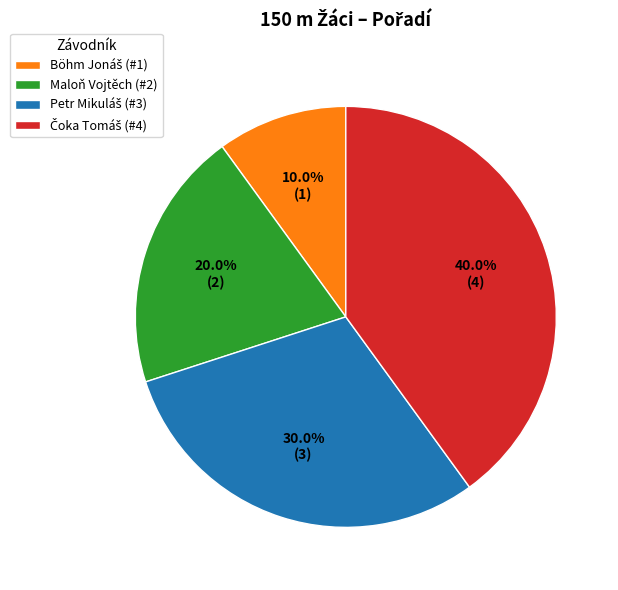

What portion of the pie excludes Maloň Vojtěch (#2)?

80.0%